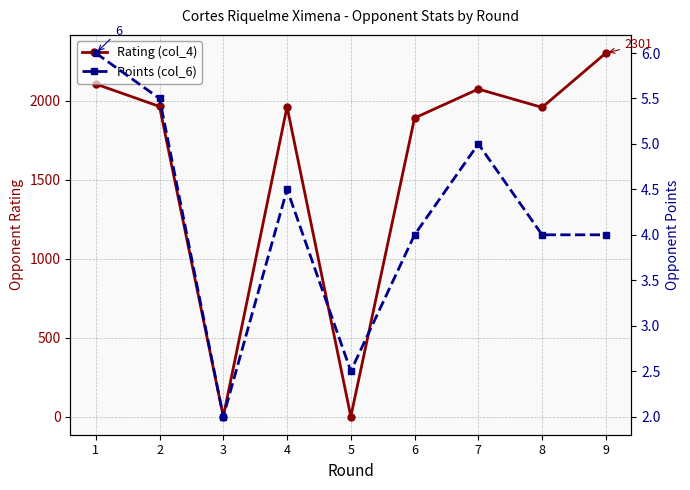

What is the sum of all Points (col_6) values?

37.5